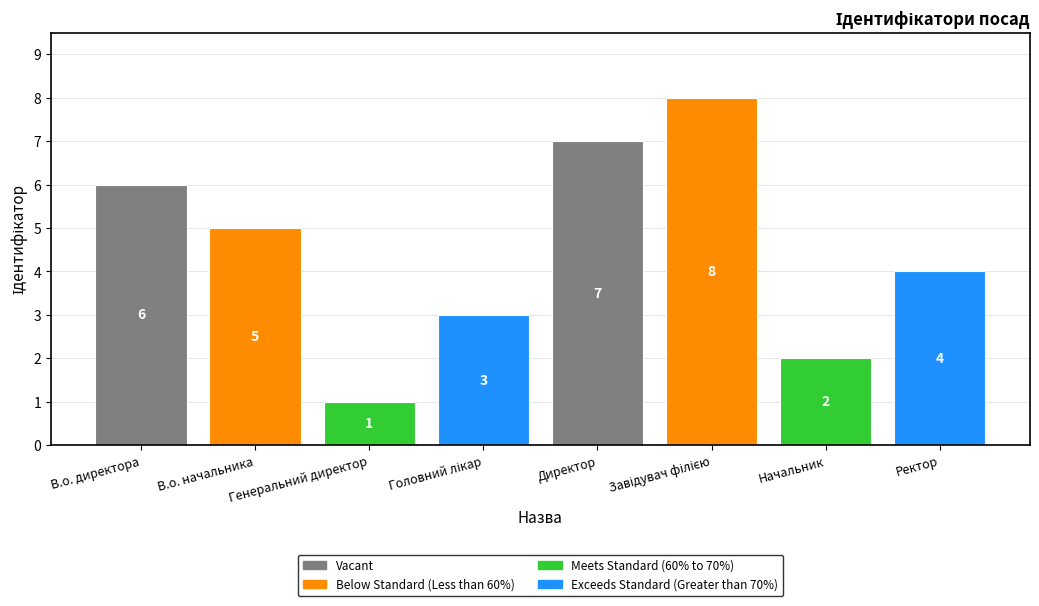

What position from the right is Генеральний директор?

6